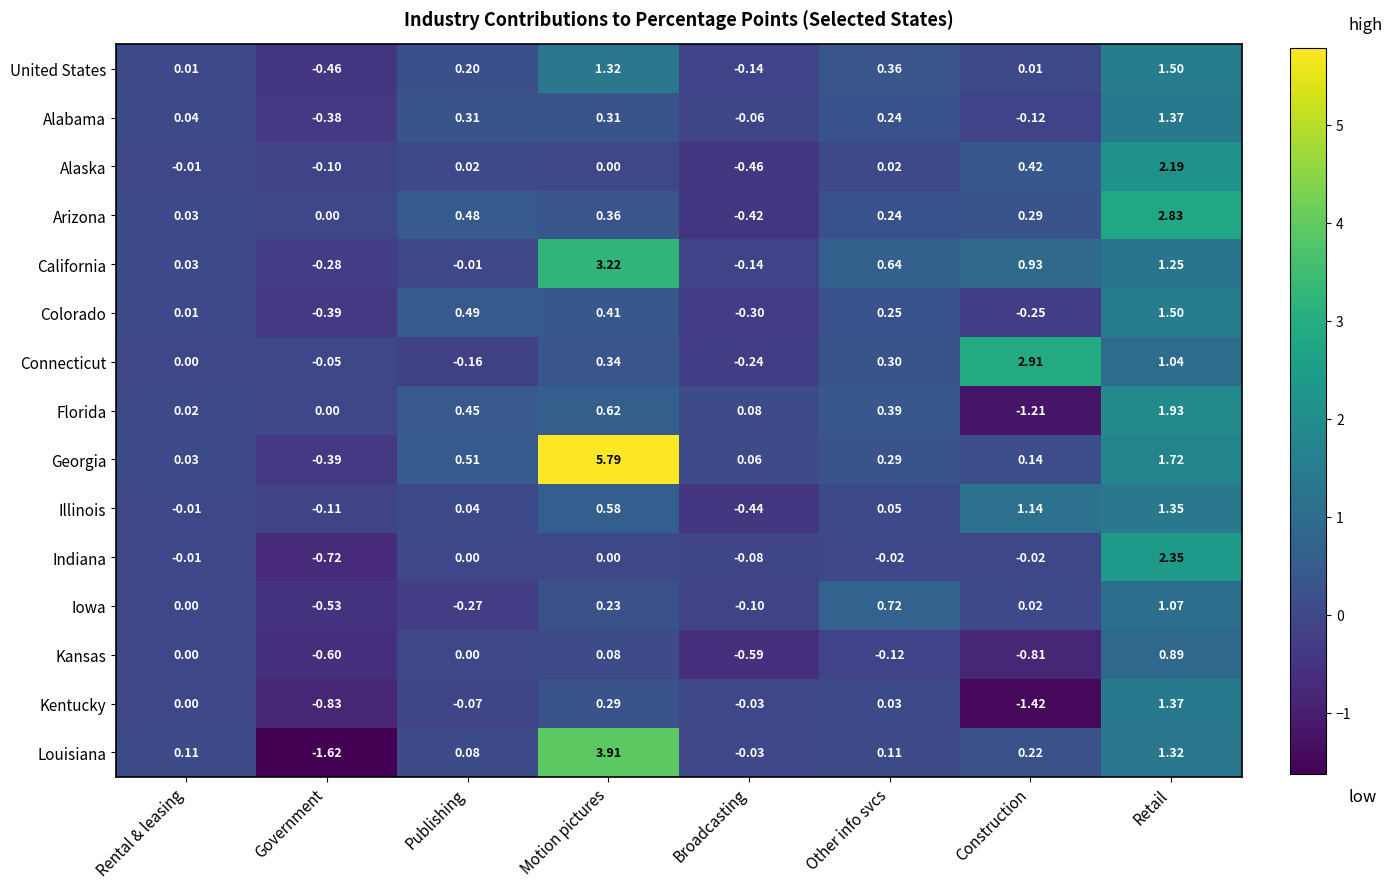

Which label corresponds to the smallest value in the chart?

Government